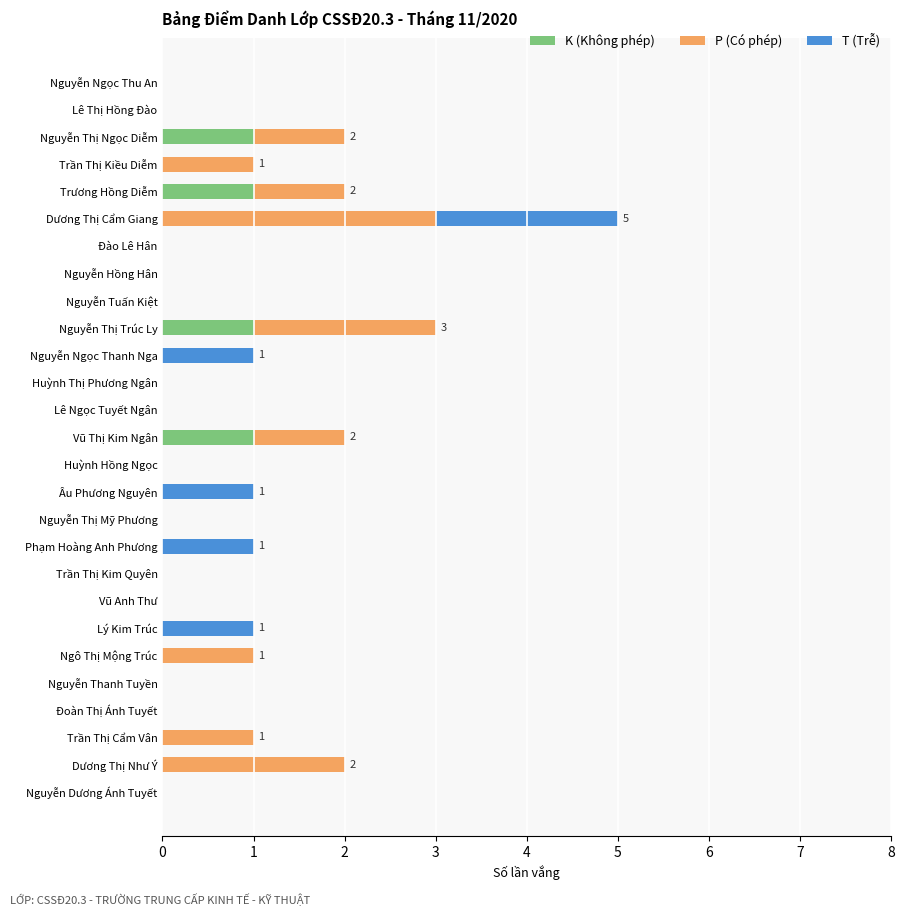

At which category is the sum across all series the highest?

Dương Thị Cẩm Giang